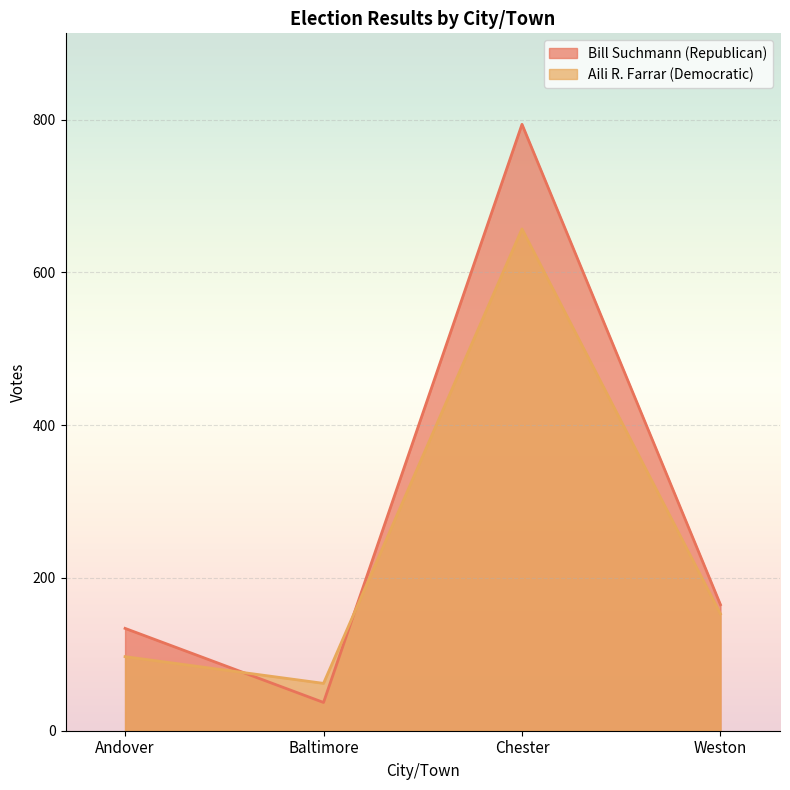

What is the approximate value of Aili R. Farrar (Democratic) at Chester?

657